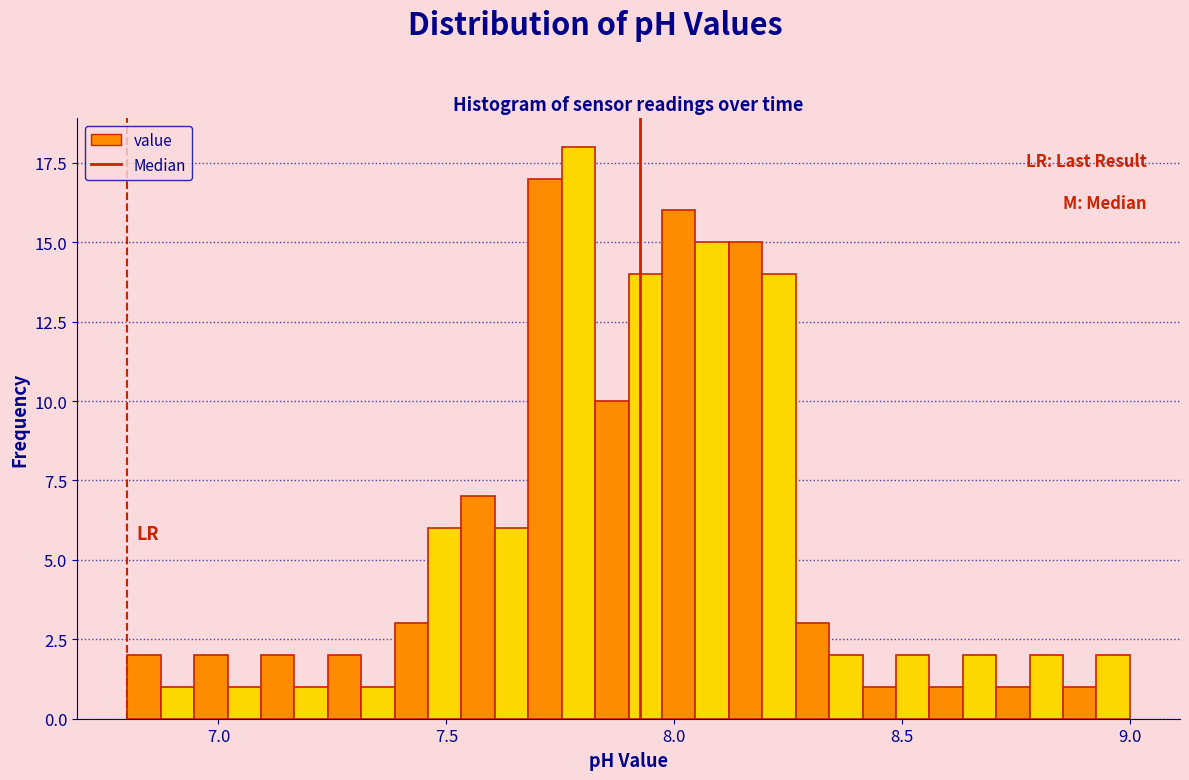

Read against the x-axis, roughly where is the centre of the tallest bar?

7.80